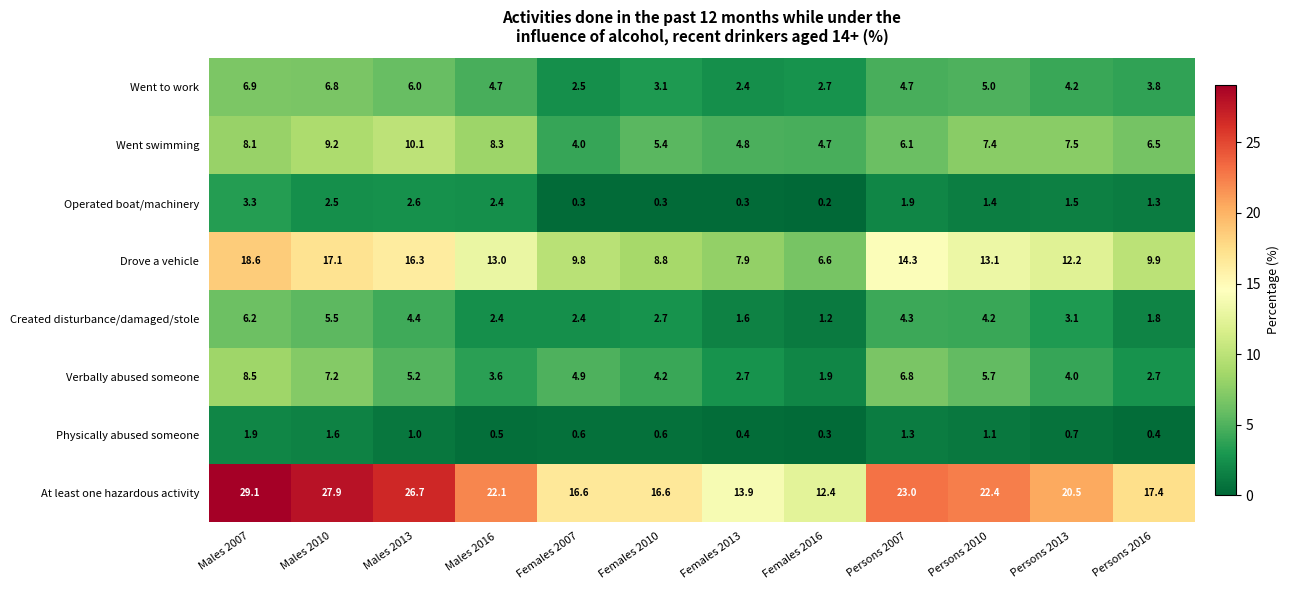

What is the maximum value shown in the chart?

29.1